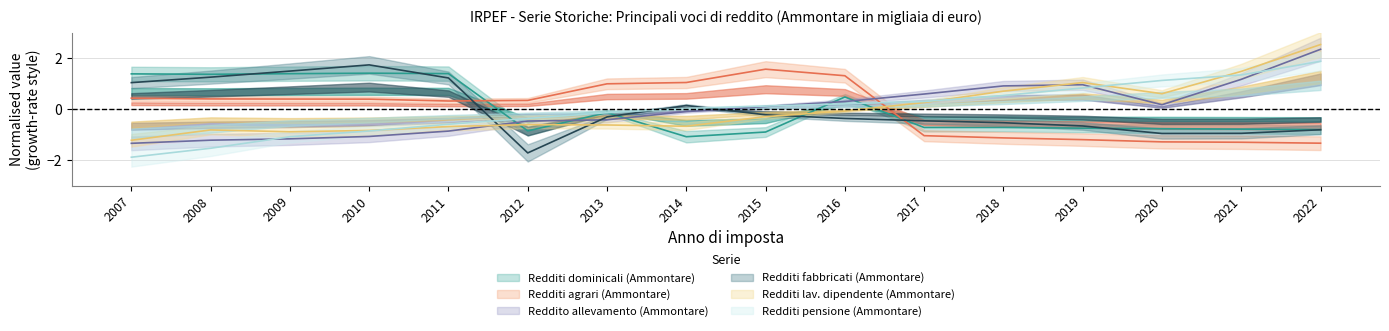

Which category has the lowest value in the Redditi pensione (Ammontare) series?

2007